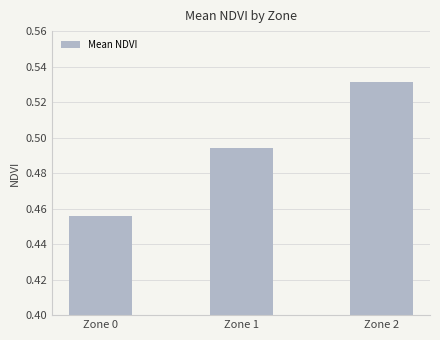

Count the values in the range 0 to 1.

3